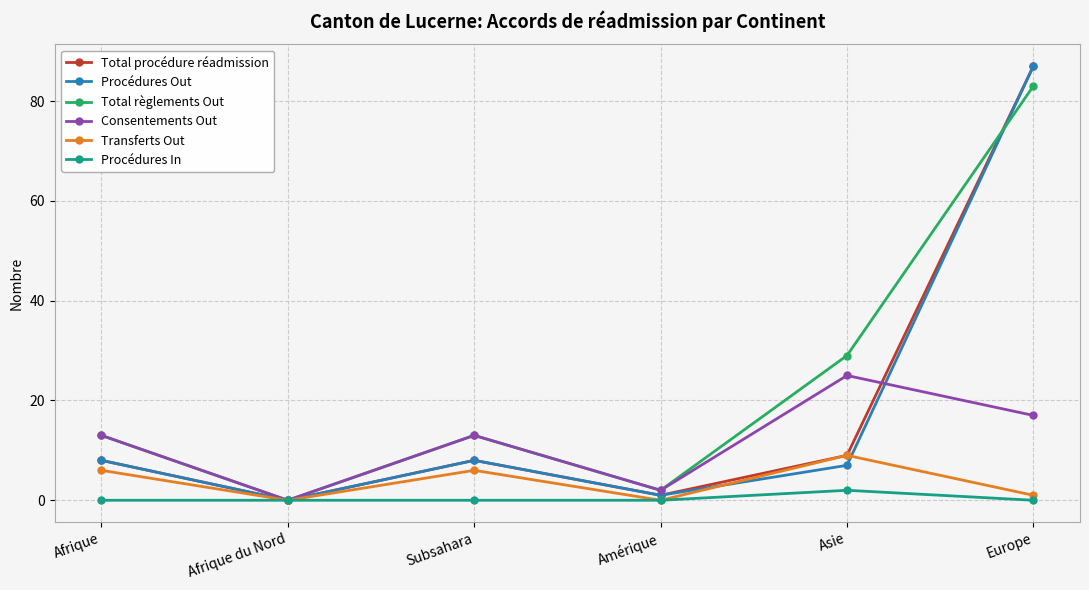

Where is the first local maximum for Procédures Out?

Subsahara